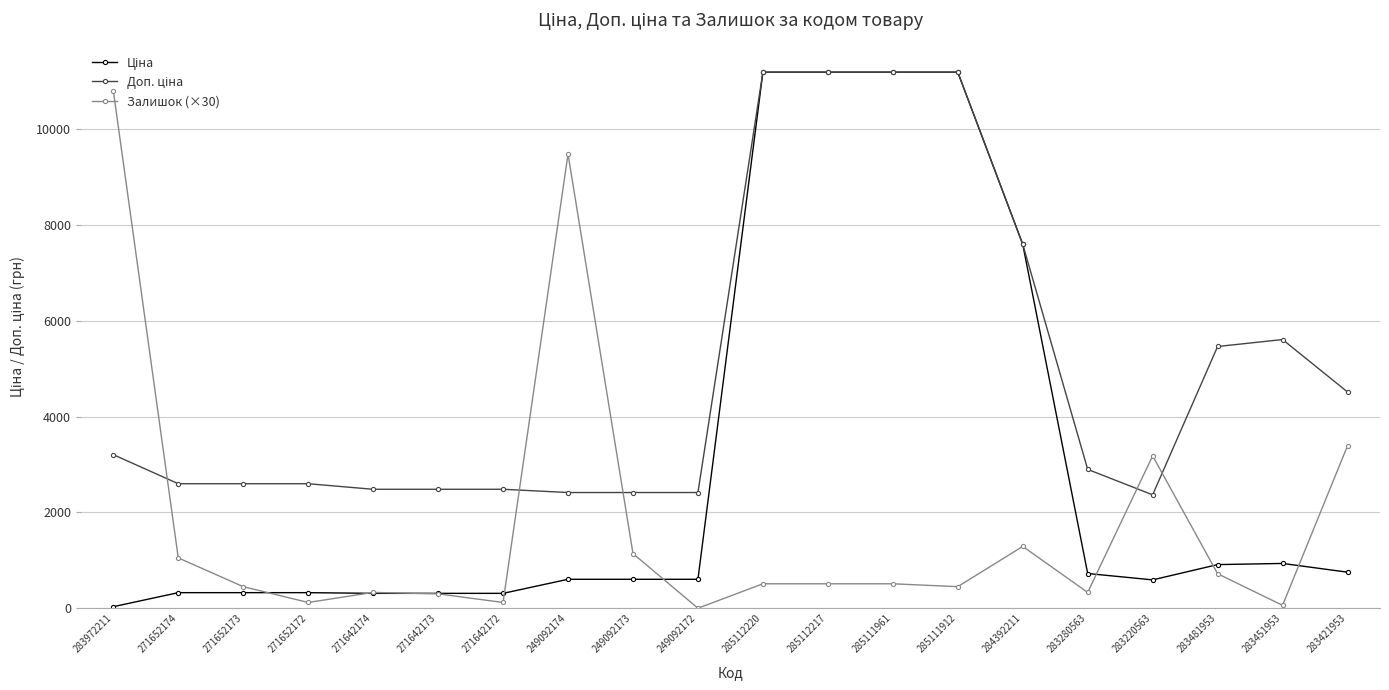

What position from the left is 271652174?

2